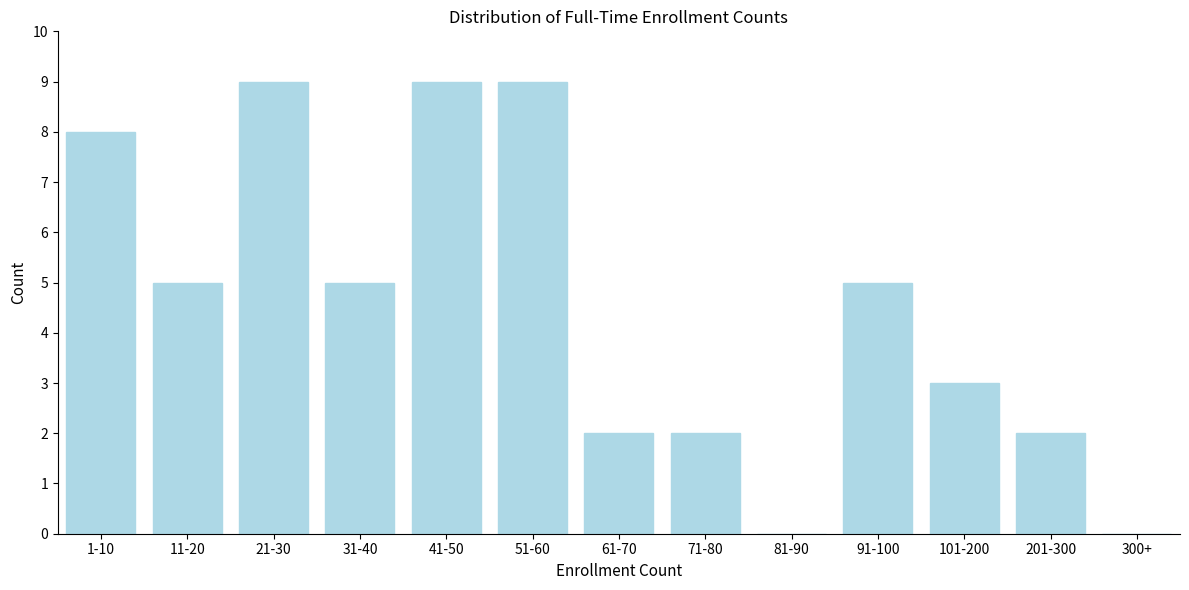

Reading left to right, transcribe all the data shown in this chart.

1-10=8	11-20=5	21-30=9	31-40=5	41-50=9	51-60=9	61-70=2	71-80=2	81-90=0	91-100=5	101-200=3	201-300=2	300+=0